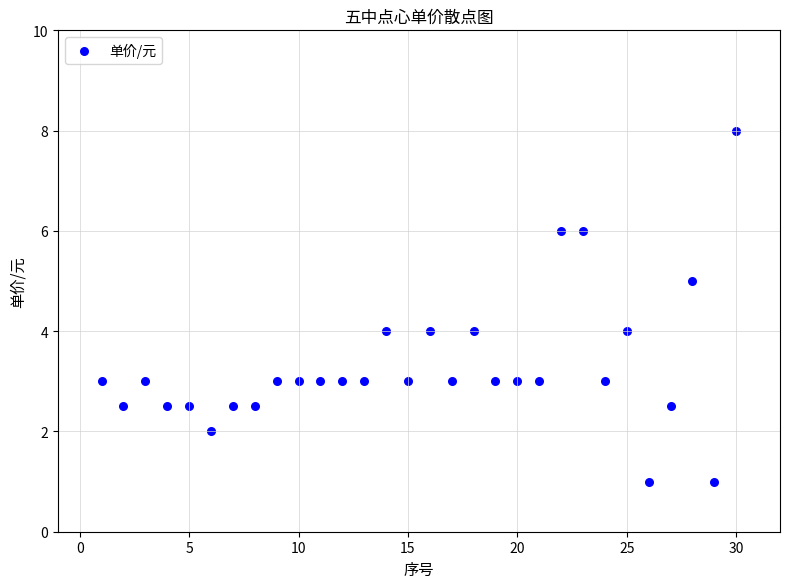

What is the range of Y values (max minus min)?

7.0